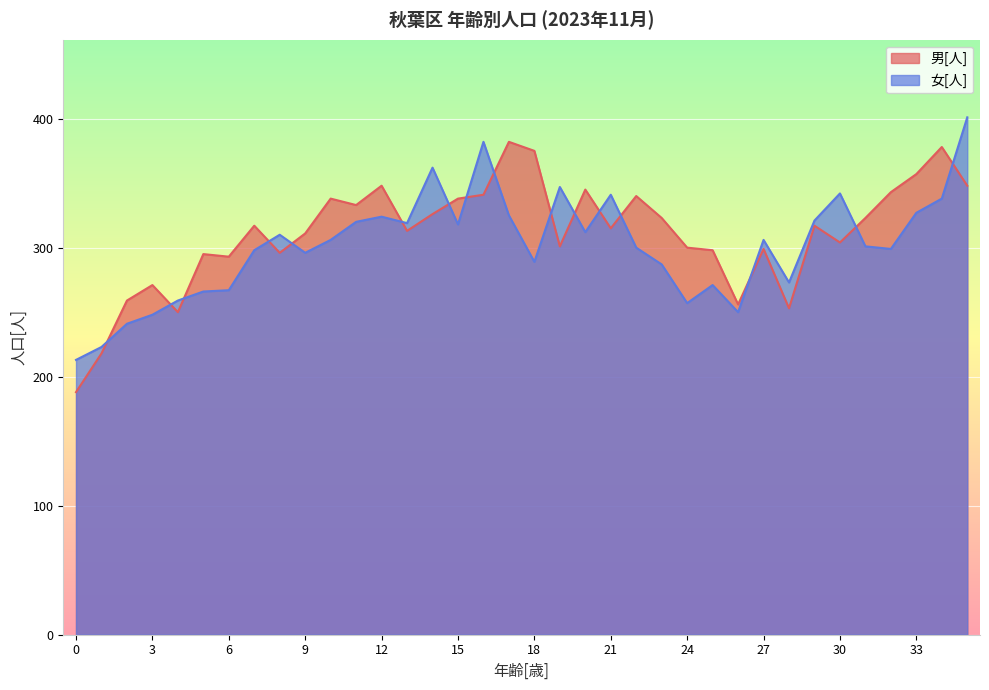

Which category has the highest value across all series?

35